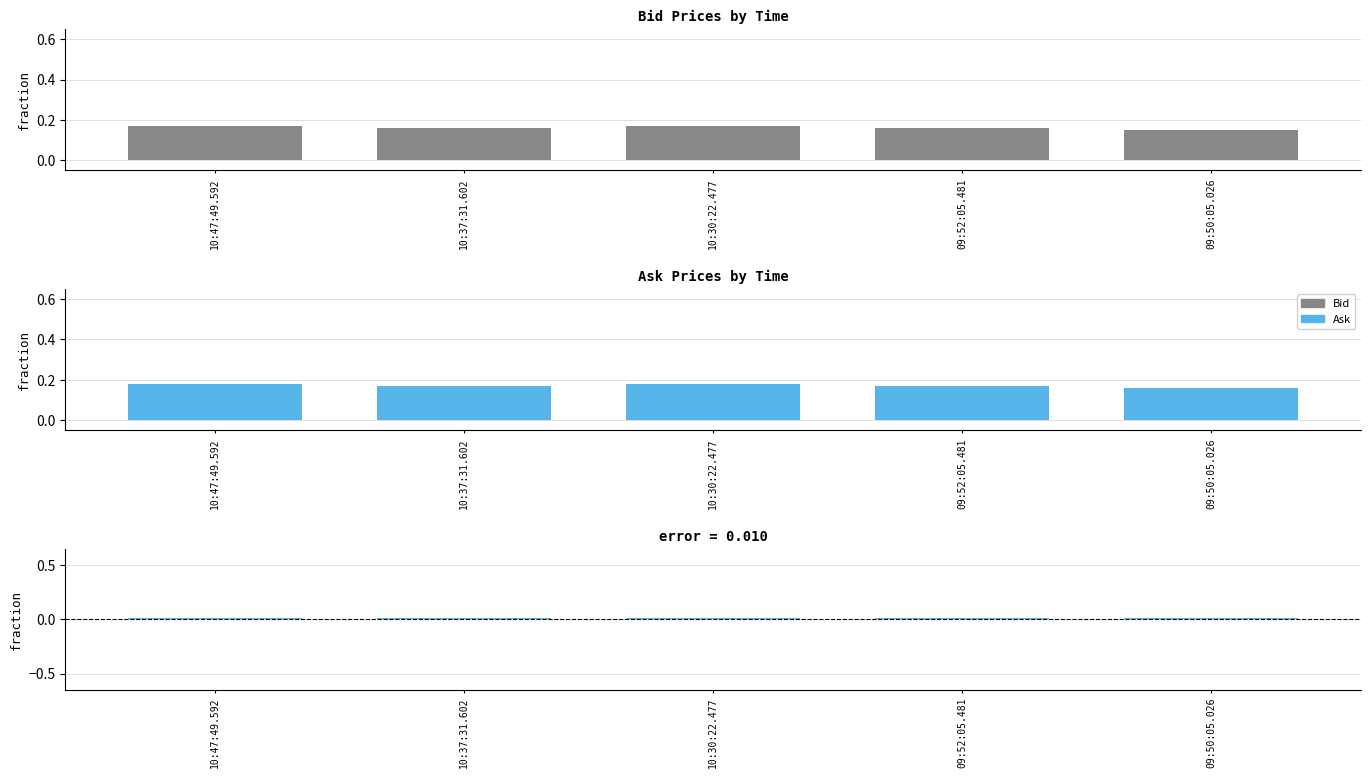

How many Ask values are between 0 and 1?

5